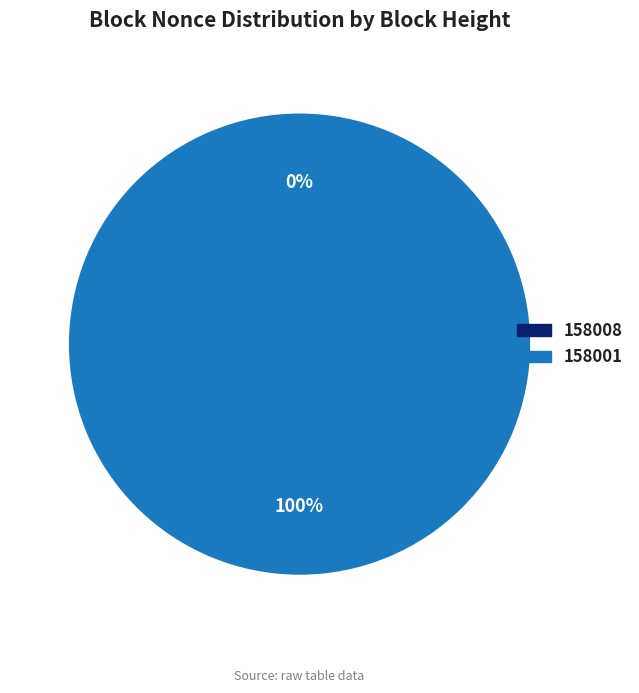

Which slice represents more than half of the pie?

158001